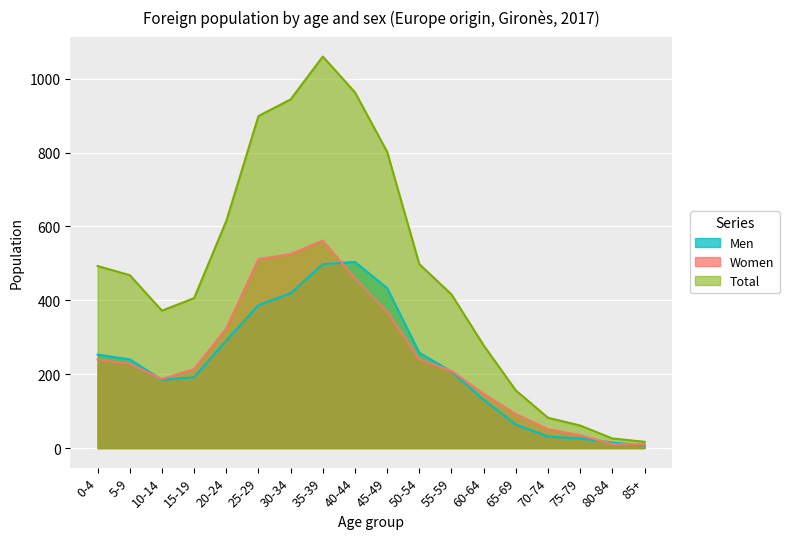

What are all the series names shown in the legend?

Men, Women, Total